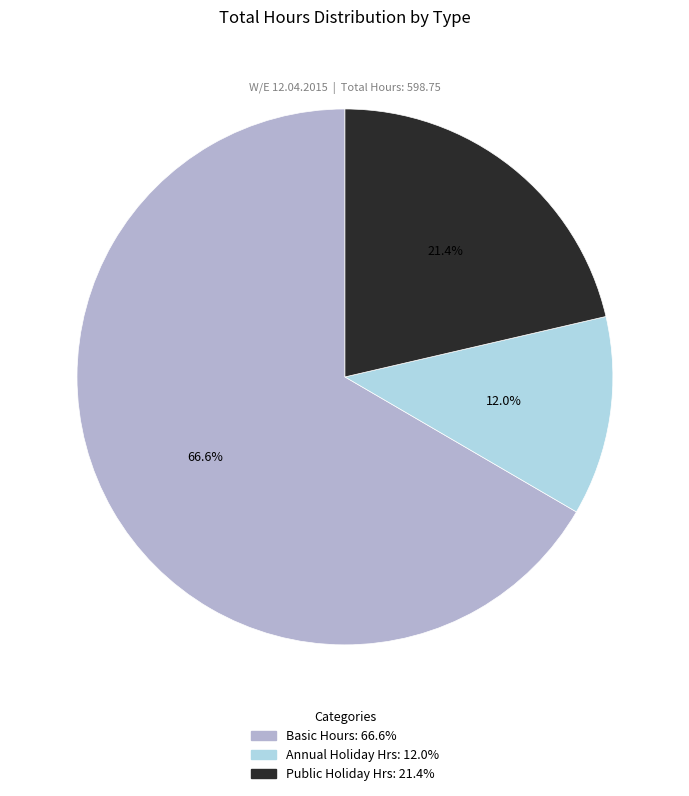

Does any single category account for the majority?

Yes